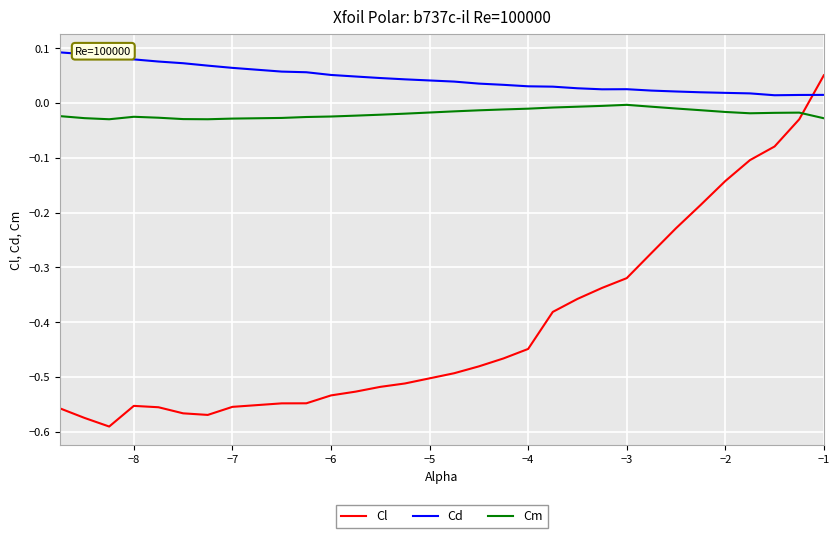

How many lines are shown in the chart?

3